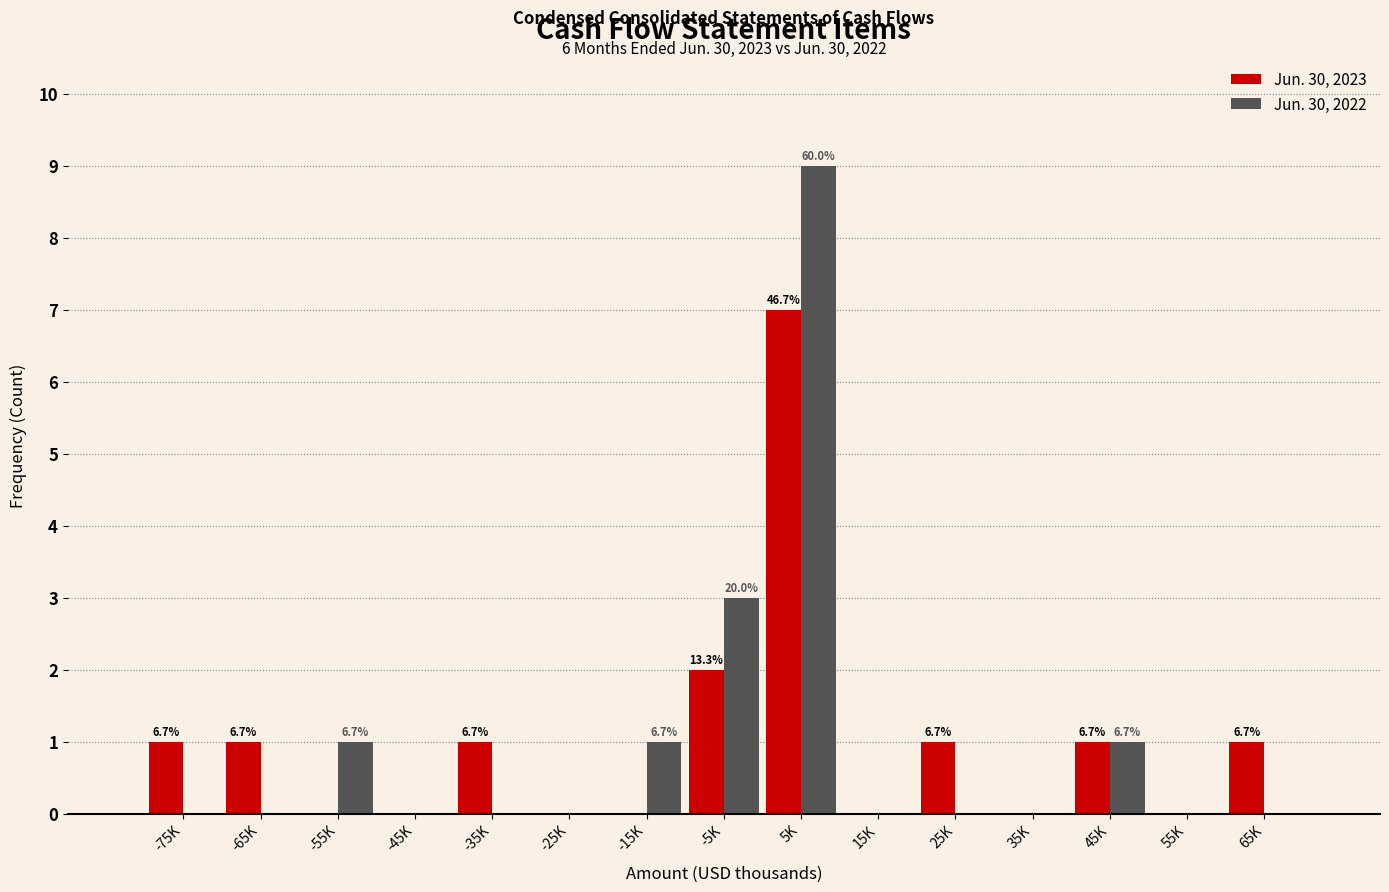

Reading right to left, what are all the values shown in this chart?

Jun. 30, 2023: 65K=1	55K=0	45K=1	35K=0	25K=1	15K=0	5K=7	-5K=2	-15K=0	-25K=0	-35K=1	-45K=0	-55K=0	-65K=1	-75K=1
Jun. 30, 2022: 65K=0	55K=0	45K=1	35K=0	25K=0	15K=0	5K=9	-5K=3	-15K=1	-25K=0	-35K=0	-45K=0	-55K=1	-65K=0	-75K=0